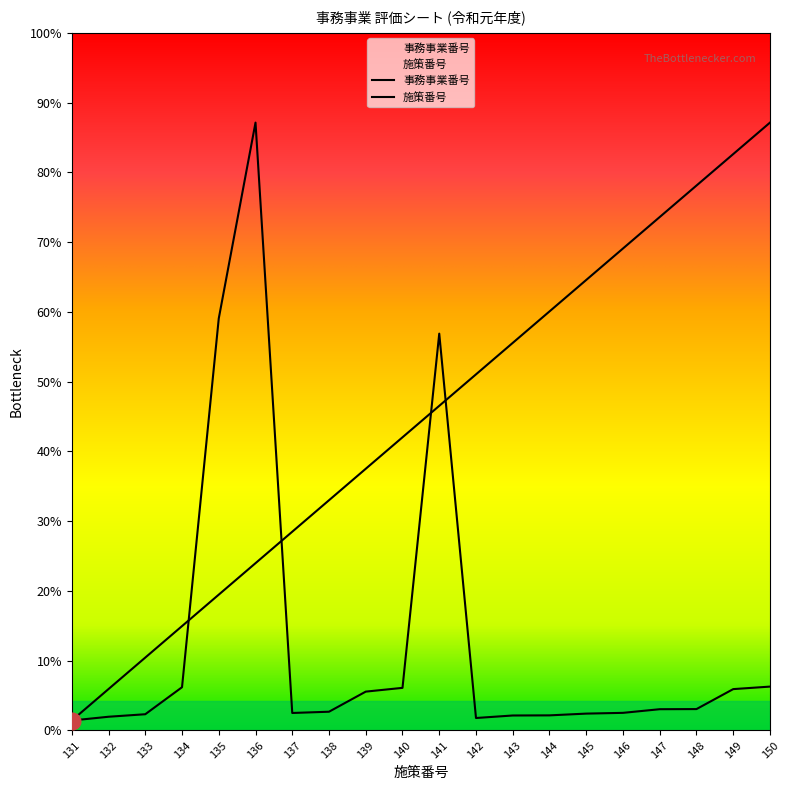

How many intersections are there between 施策番号 and 事務事業番号?

4